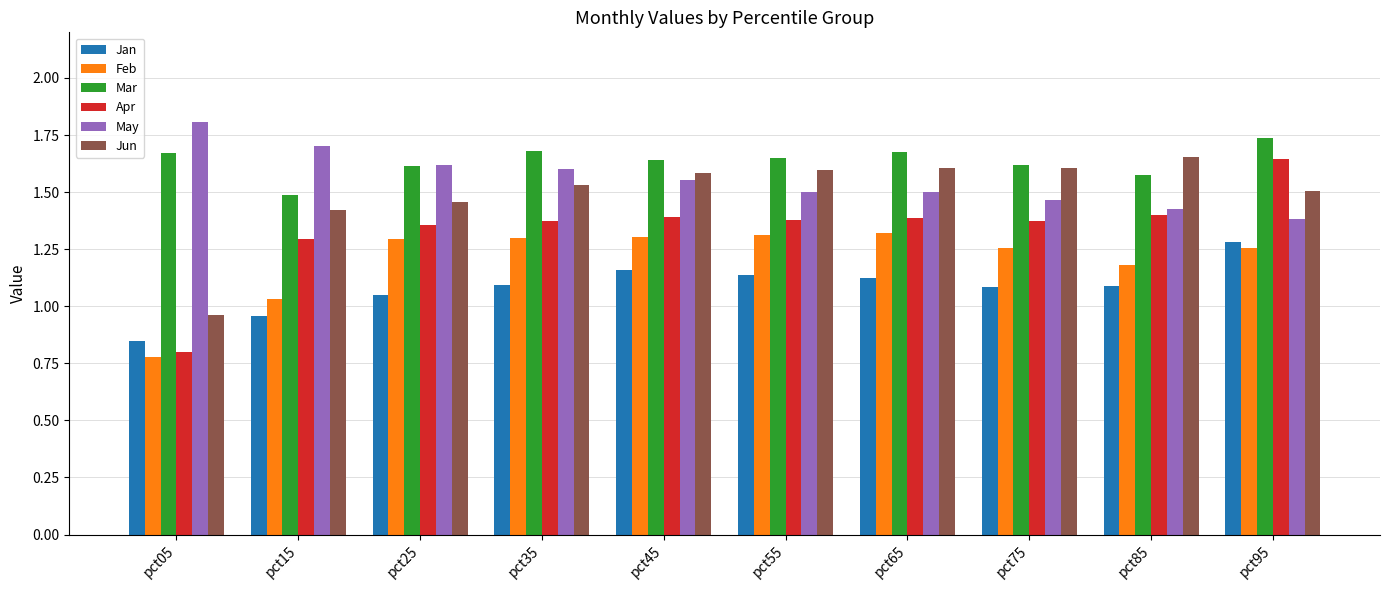

What are all the series names shown in the legend?

Jan, Feb, Mar, Apr, May, Jun